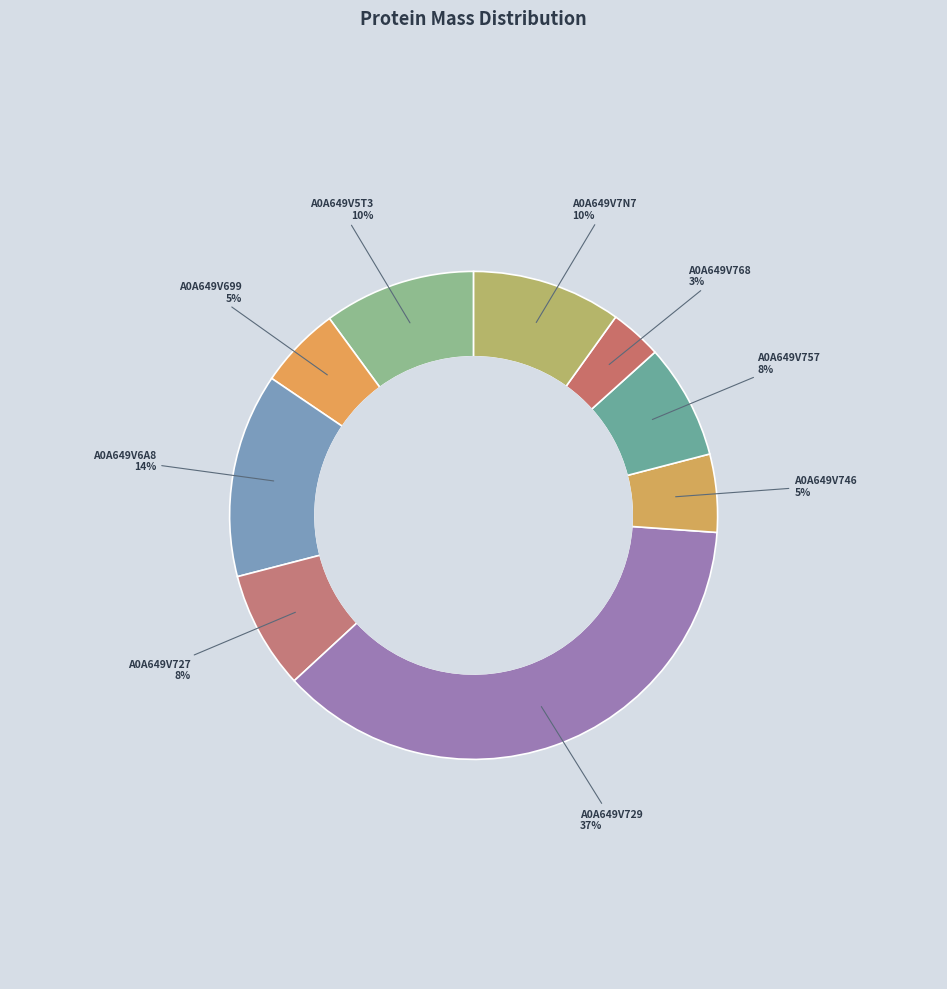

Is A0A649V768 the majority of the pie?

No